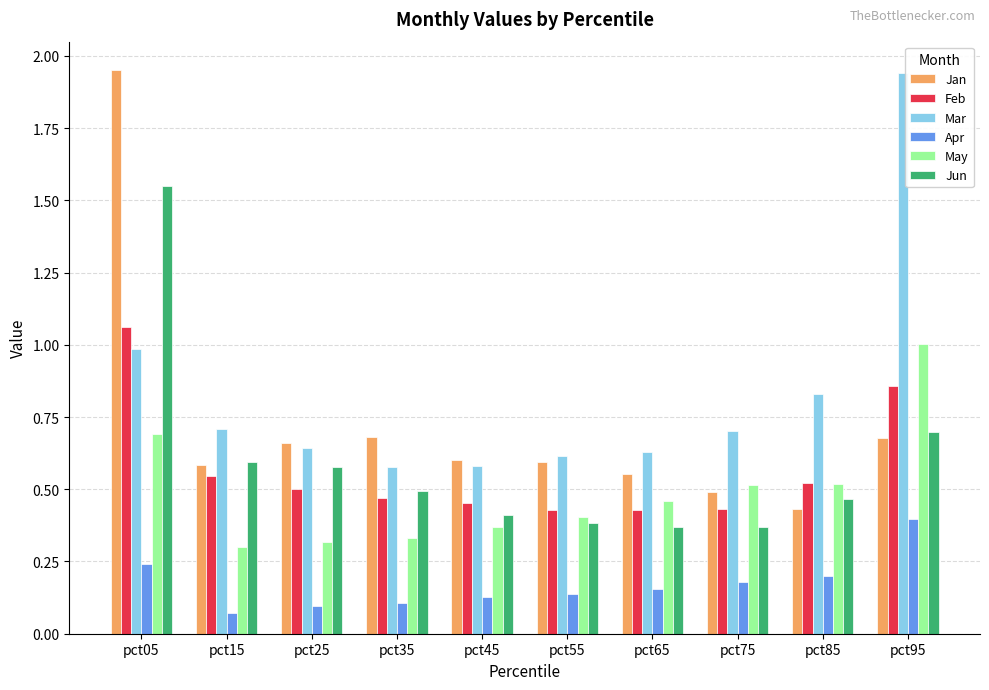

Which series has the widest spread of values?

Jan